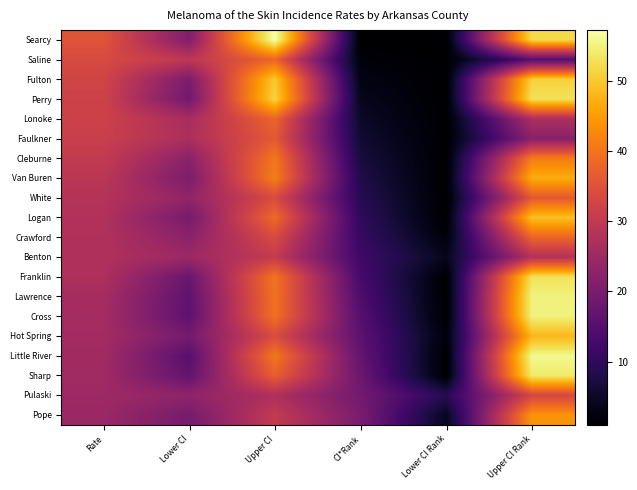

At which category is the sum across all series the highest?

Upper CI Rank